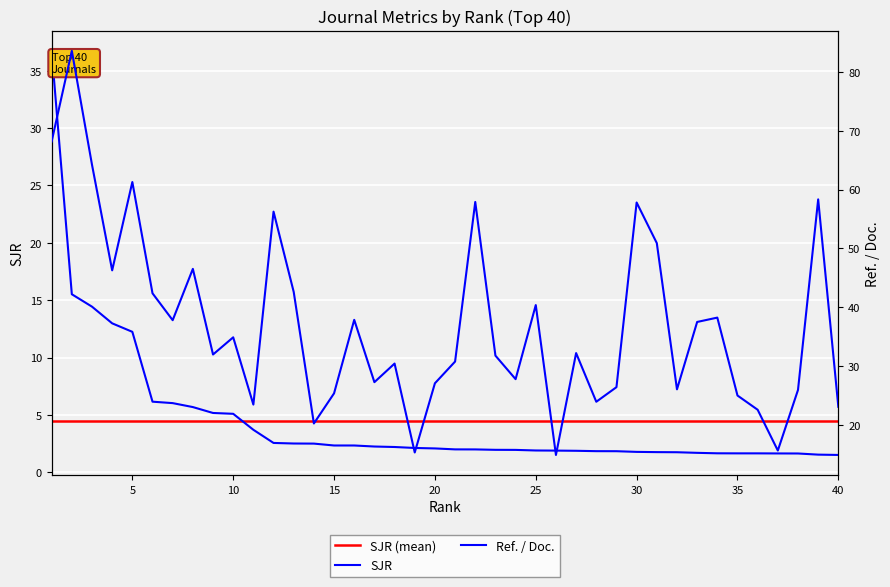

What is the greatest value displayed?

83.6